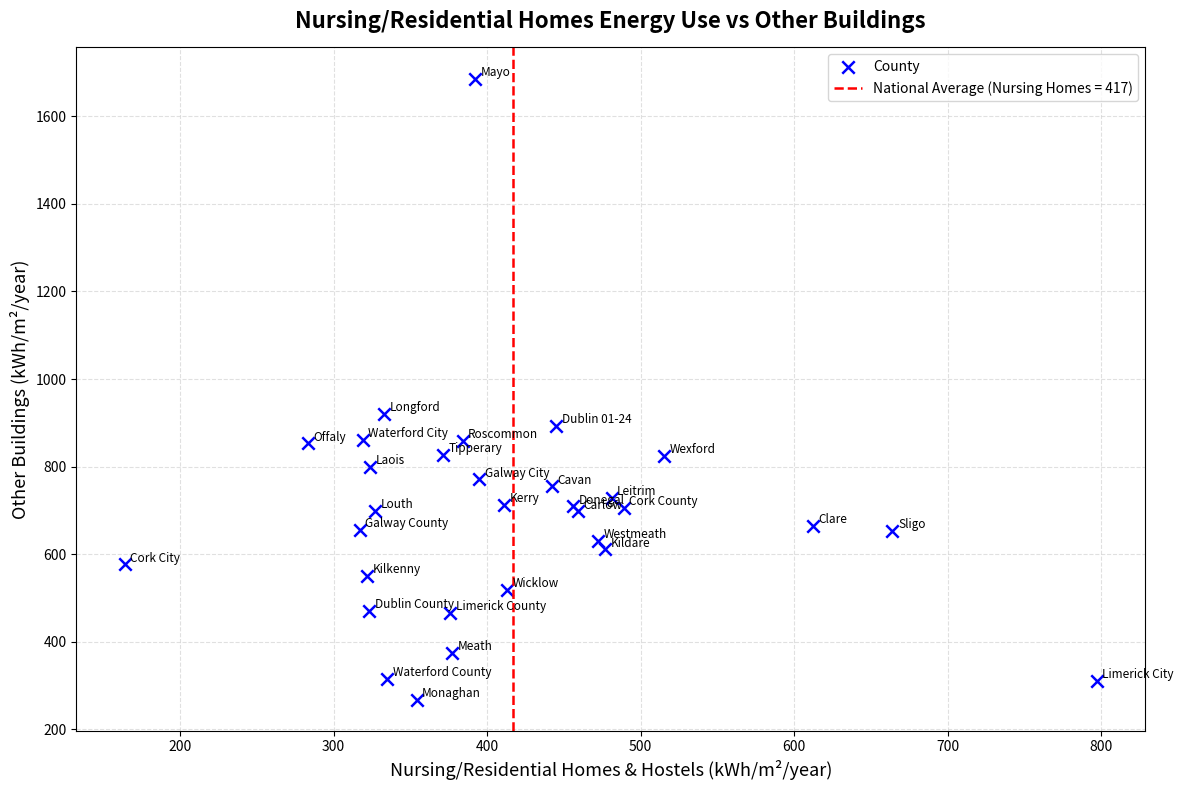

What Y value in the scatter plot is closest to 977?

921